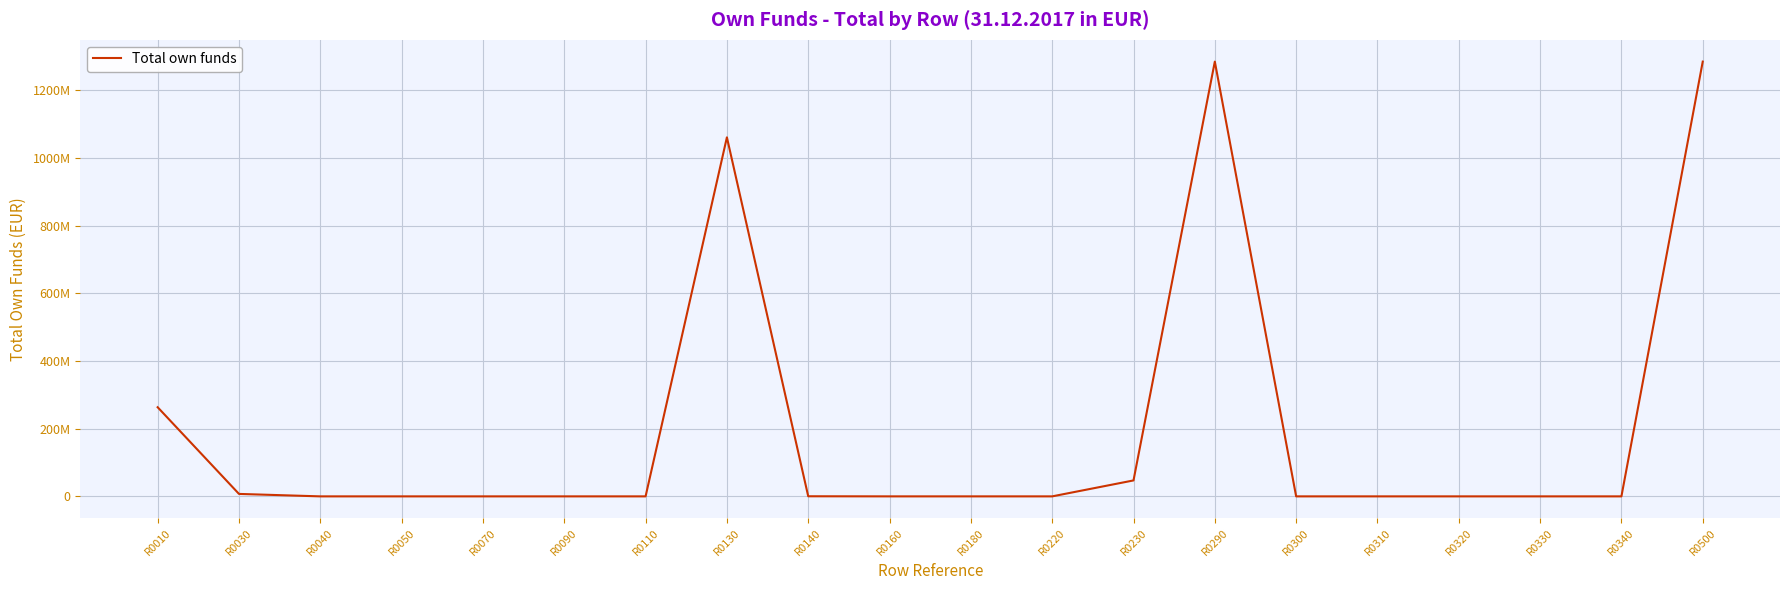

Does the chart have visible grid lines?

Yes